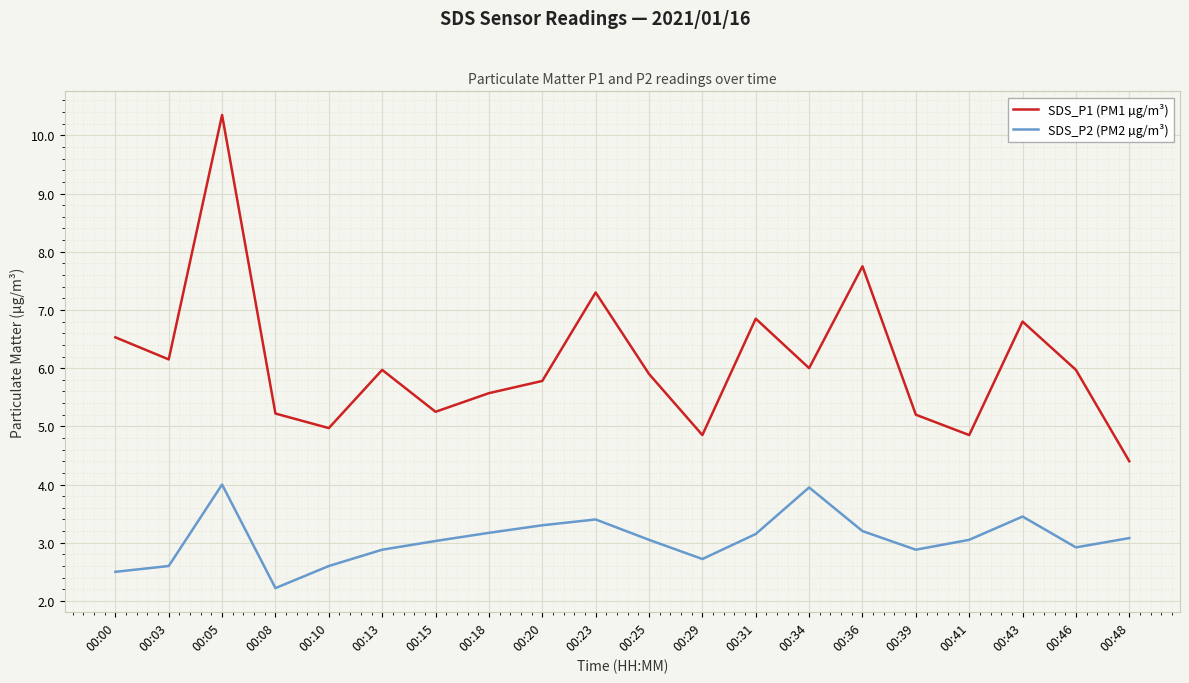

What is the spread (max minus min) of values at 00:31?

3.7